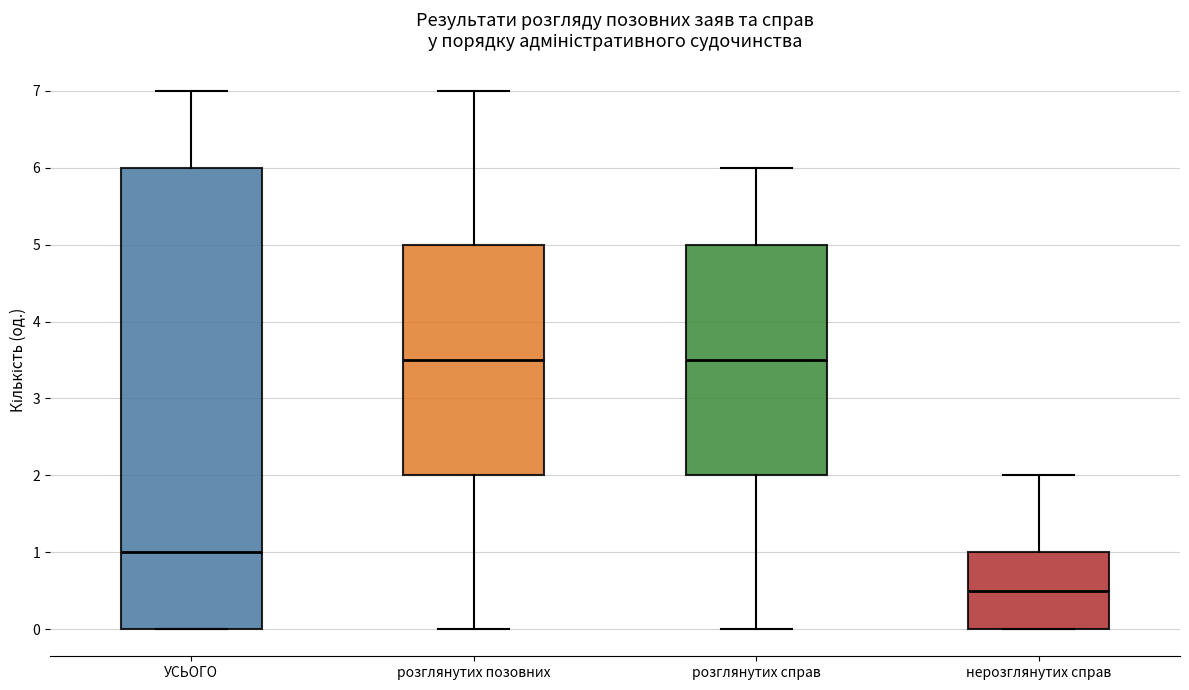

Comparing the boxes themselves (not the whiskers), which one is the tallest?

УСЬОГО